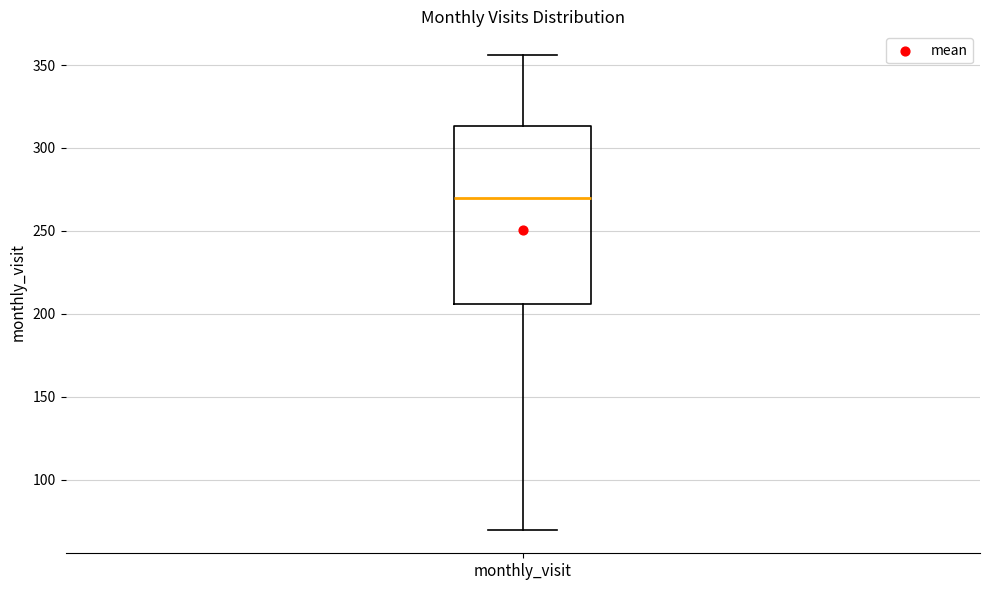

Where does the lower whisker of the box for monthly_visit end on the y-axis? The values are not printed on the chart, so give them approximately, as read against the axis.

70